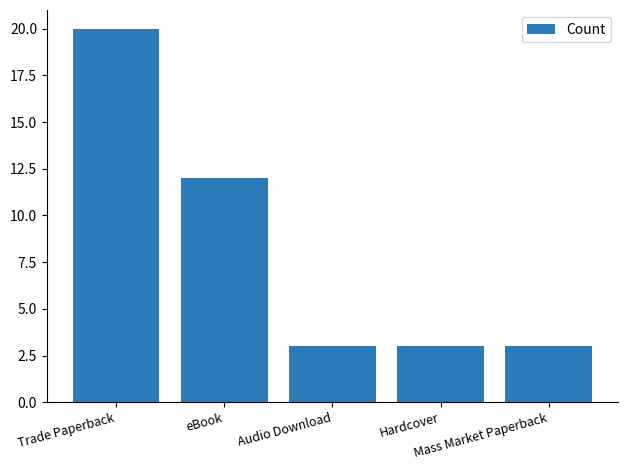

At which category does the chart reach its peak across all series?

Trade Paperback